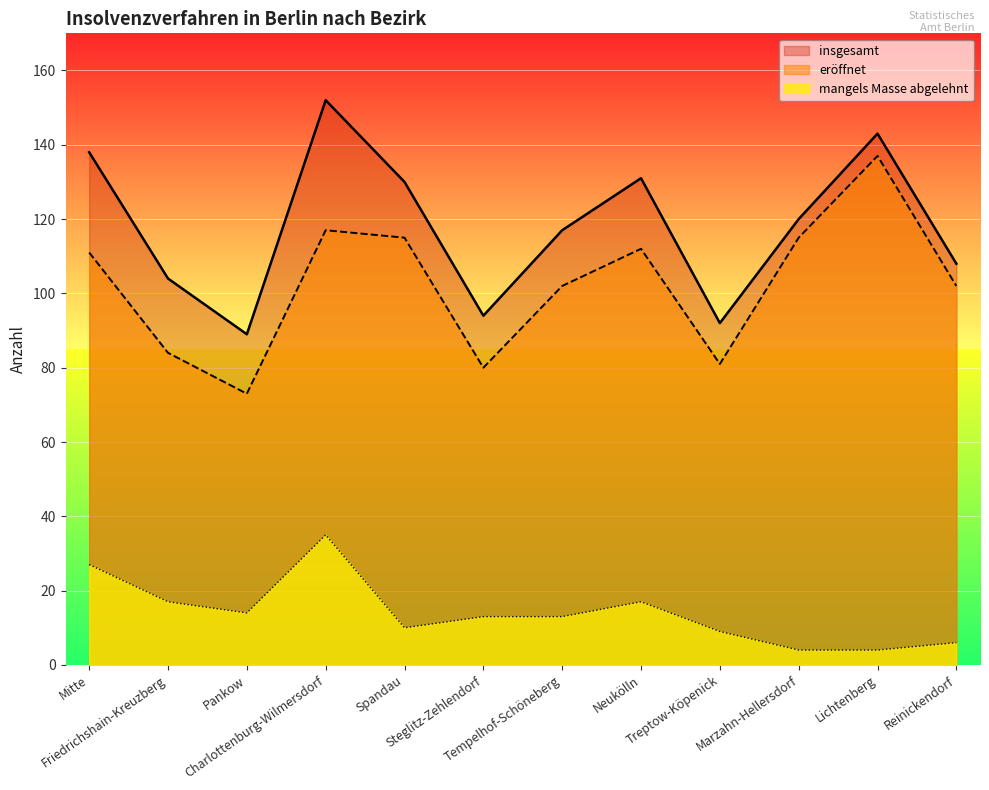

Rank the series at Mitte from highest to lowest value.

insgesamt, eröffnet, mangels Masse abgelehnt